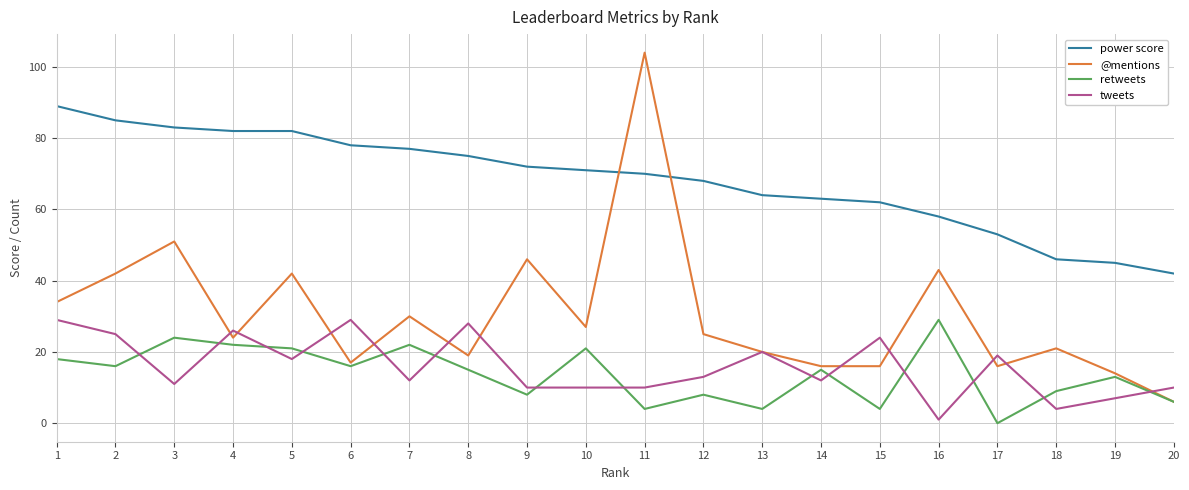

What is the spread (max minus min) of values at 15?

58